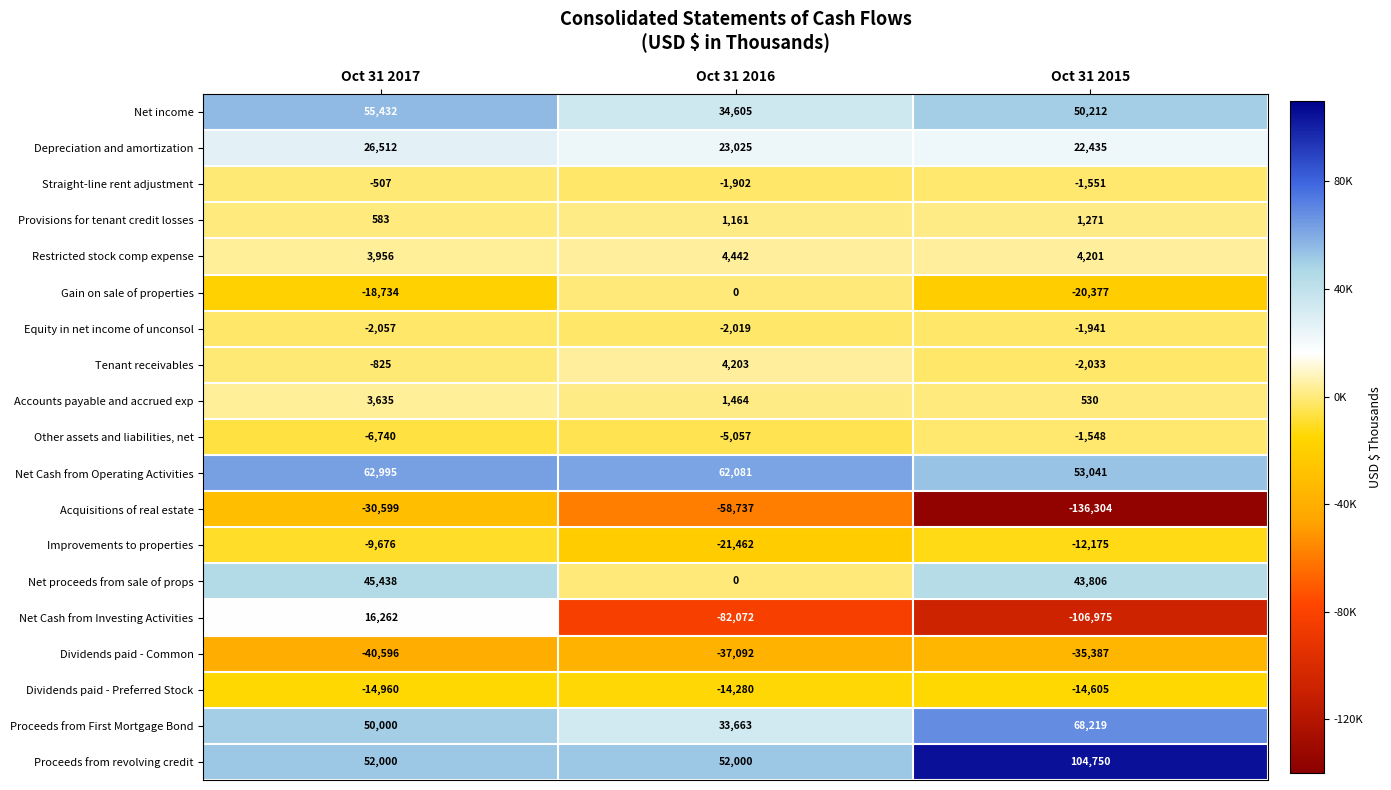

How many data points does each series have?

3